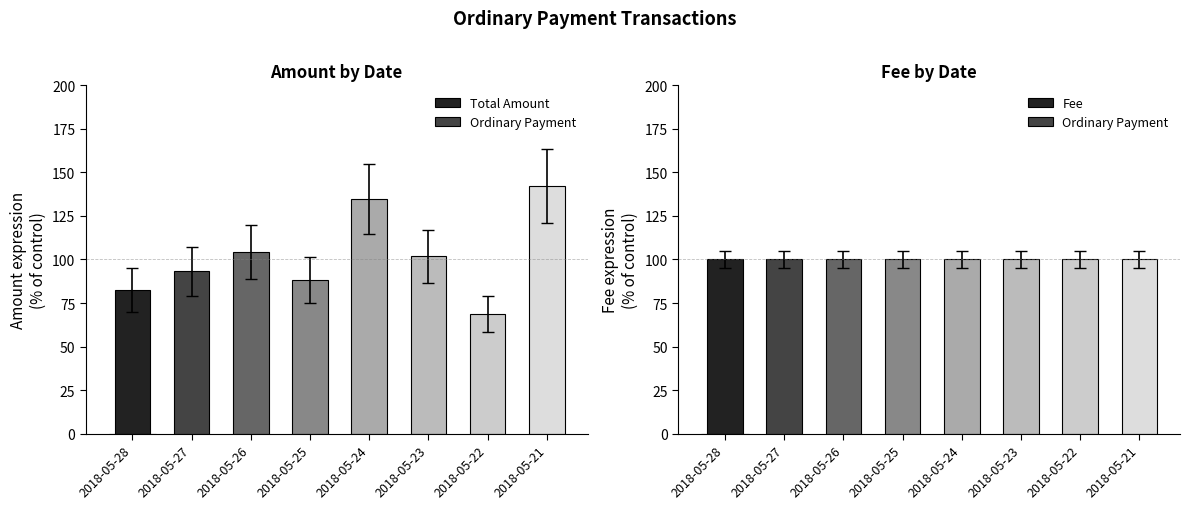

Reading right to left, list all the values displayed in this chart.

Total Amount: 2018-05-21=142.1	2018-05-22=69.0	2018-05-23=101.8	2018-05-24=134.5	2018-05-25=88.1	2018-05-26=104.3	2018-05-27=93.2	2018-05-28=82.5
Fee: 2018-05-21=100.0	2018-05-22=100.0	2018-05-23=100.0	2018-05-24=100.0	2018-05-25=100.0	2018-05-26=100.0	2018-05-27=100.0	2018-05-28=100.0